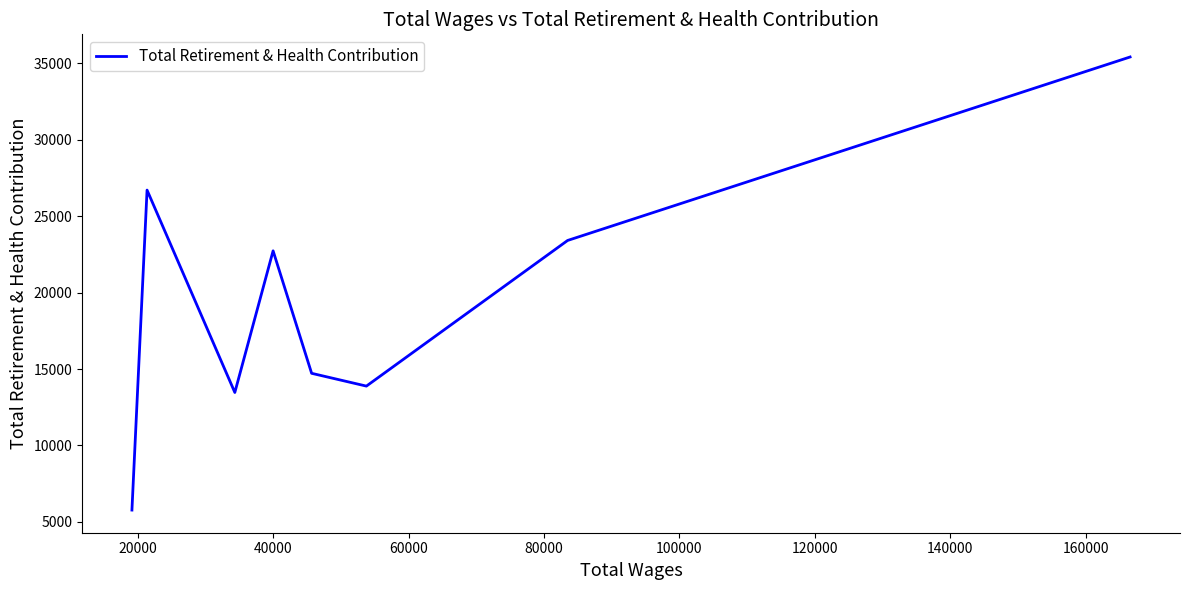

True or false: the data has more than 0 interior local peaks.

True